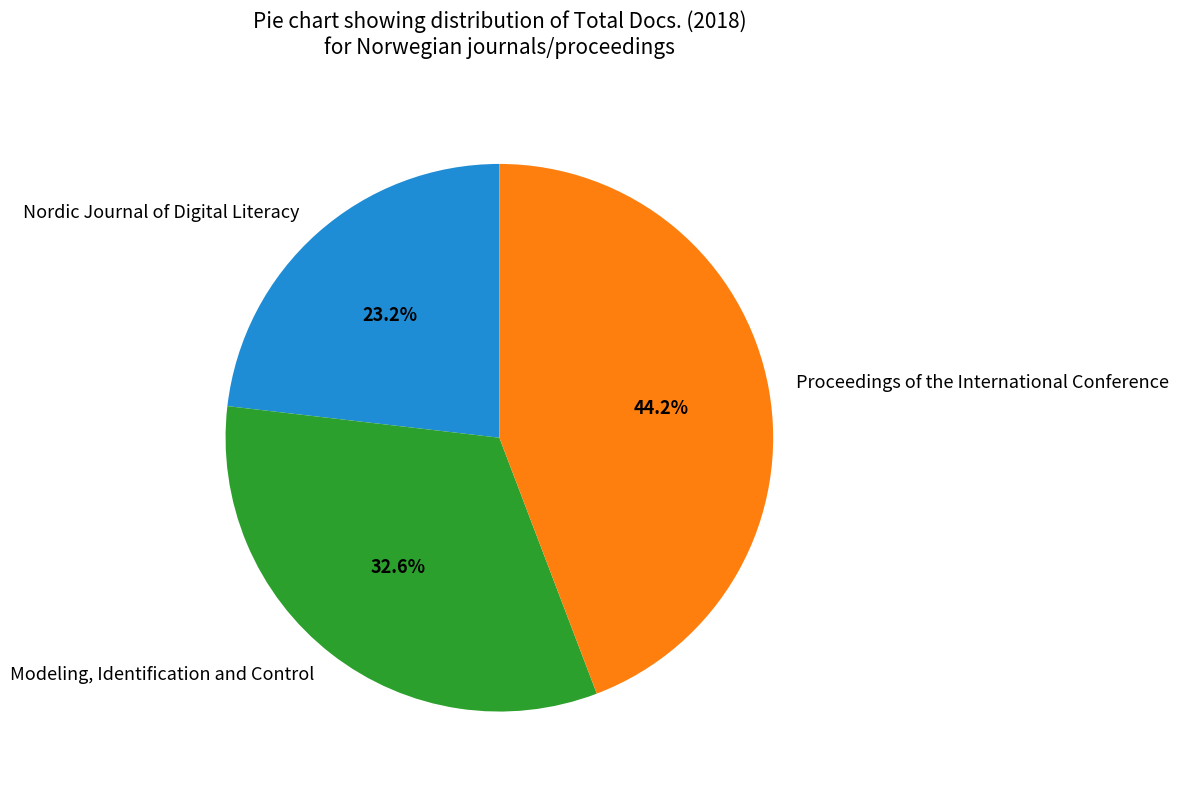

How many segments does this pie chart have?

3